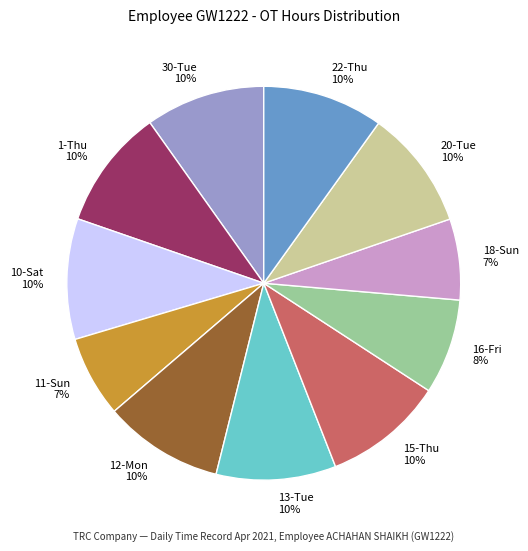

Does any single category account for the majority?

No